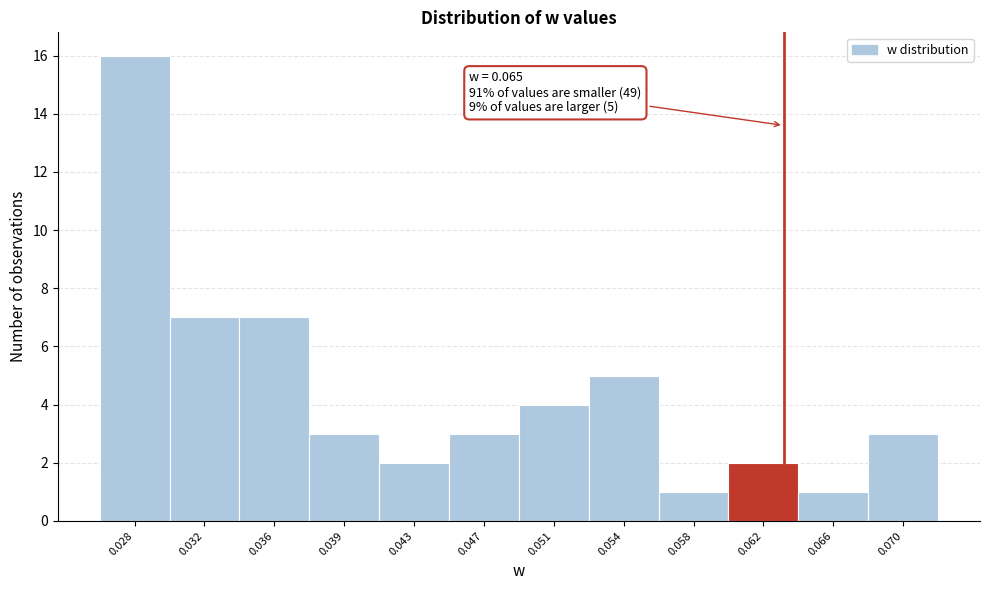

Reading left to right, transcribe all the data shown in this chart.

16	7	7	3	2	3	4	5	1	2	1	3